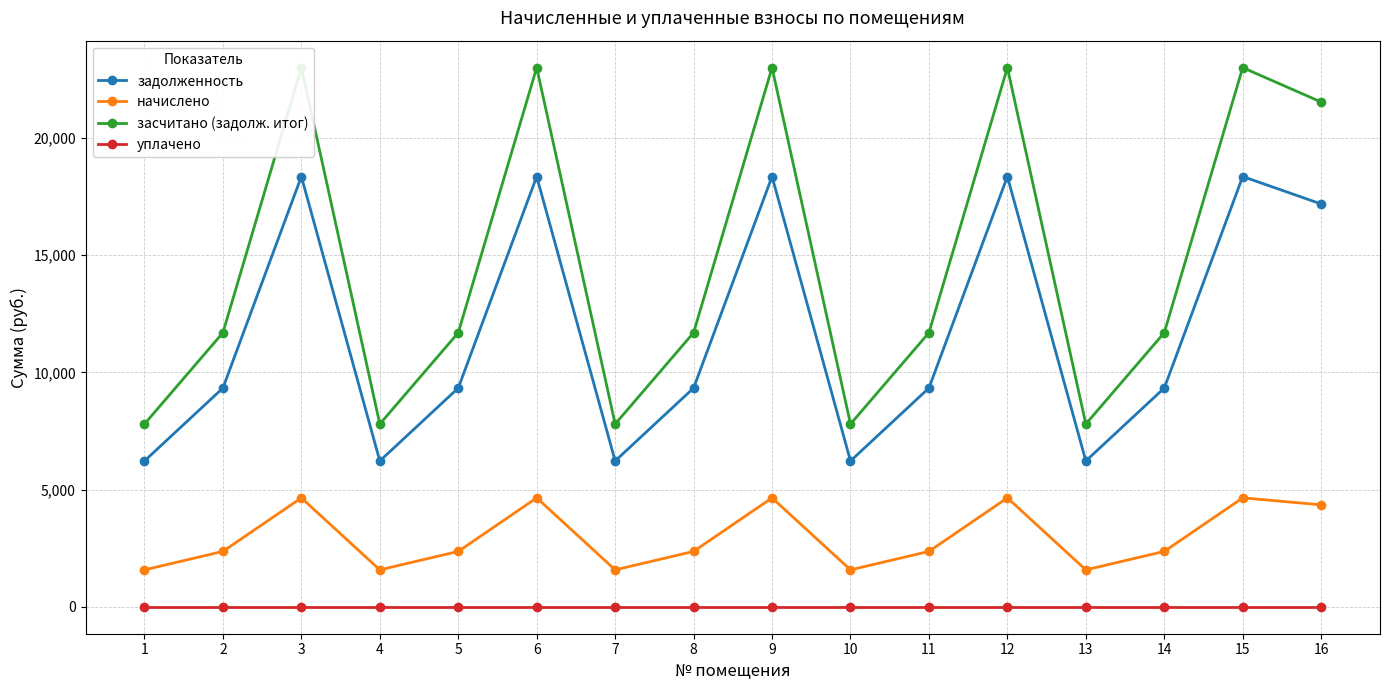

Which series changed the most between 5 and 7?

засчитано (задолж. итог)